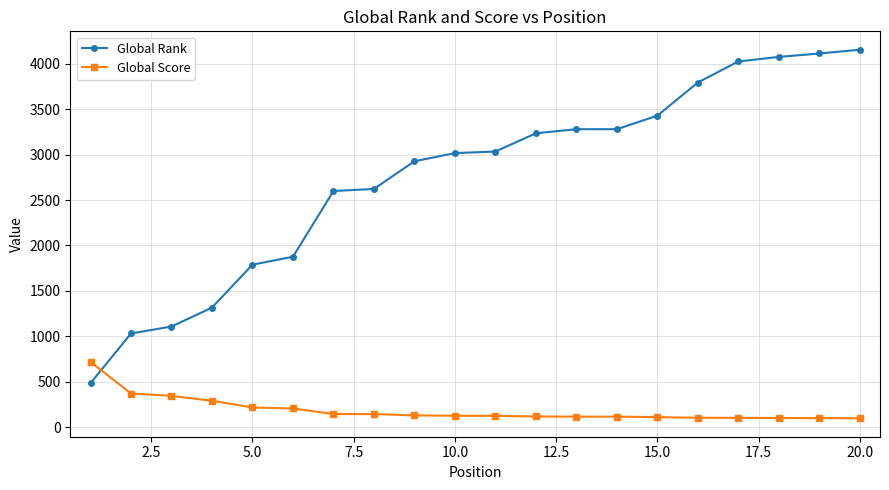

List the series in order of their peak value, highest first.

Global Rank, Global Score